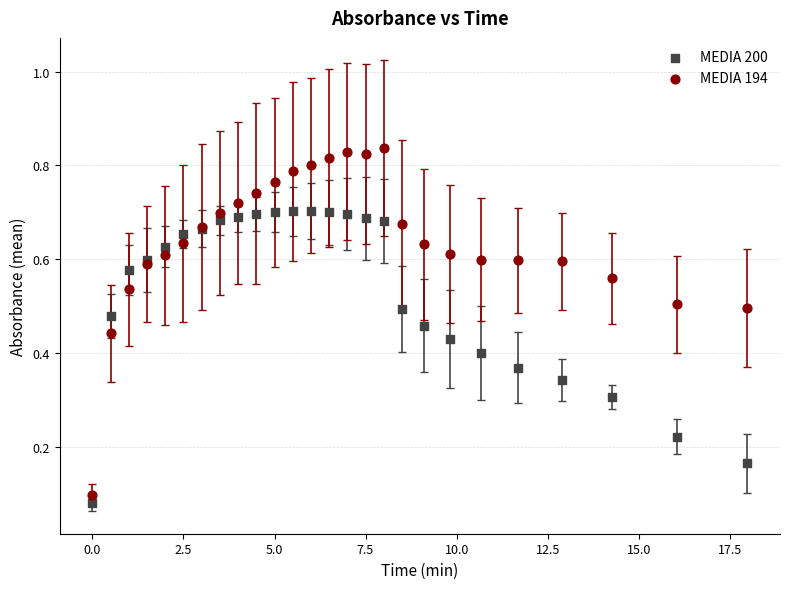

What are all the series names shown in the legend?

MEDIA 200, MEDIA 194